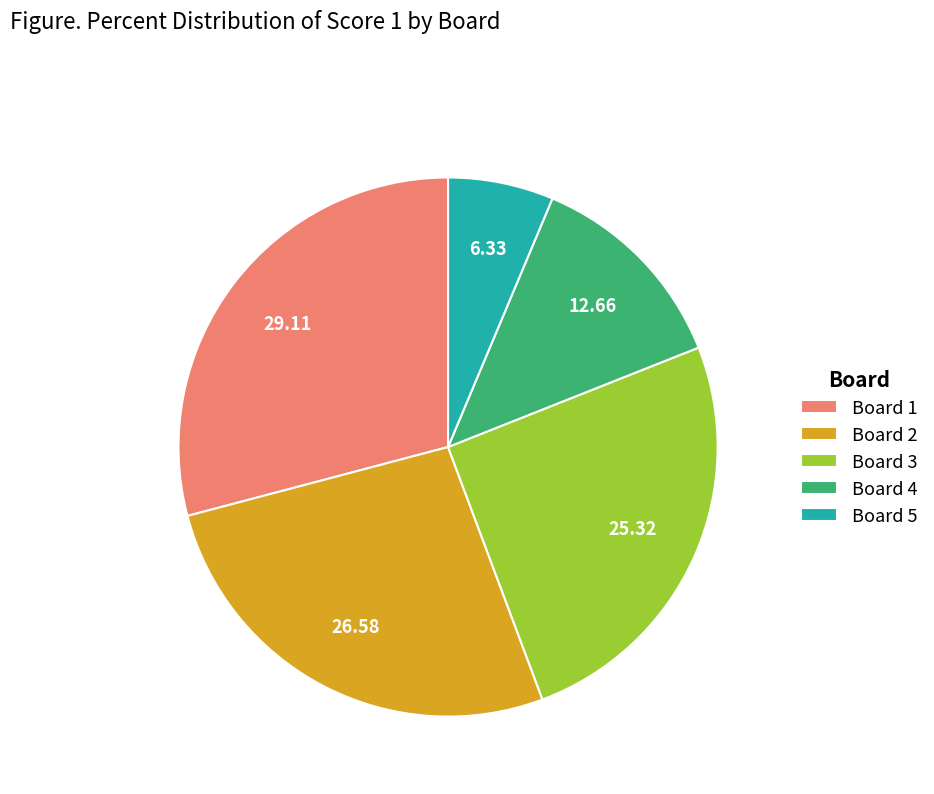

Does Board 3 account for over 50% of the chart?

No